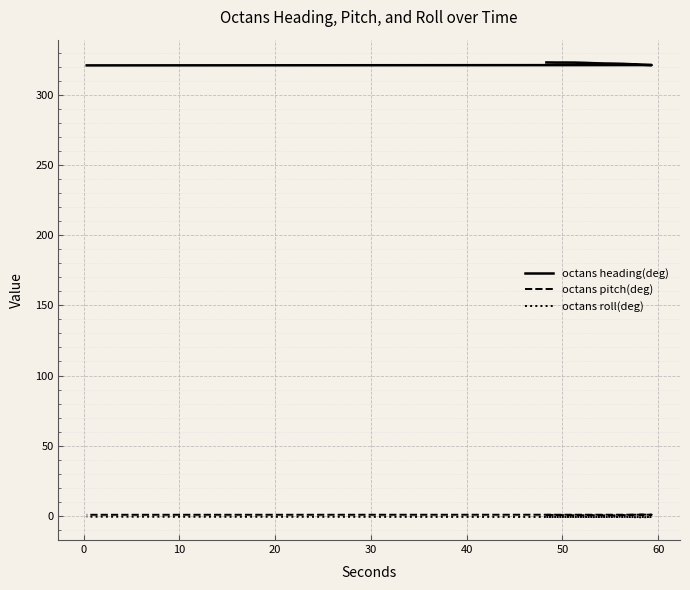

True or false: octans roll(deg) and octans pitch(deg) cross at least once.

False